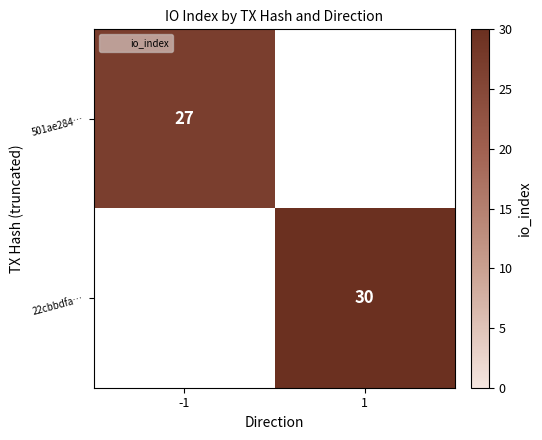

What is the smallest value displayed?

27.0